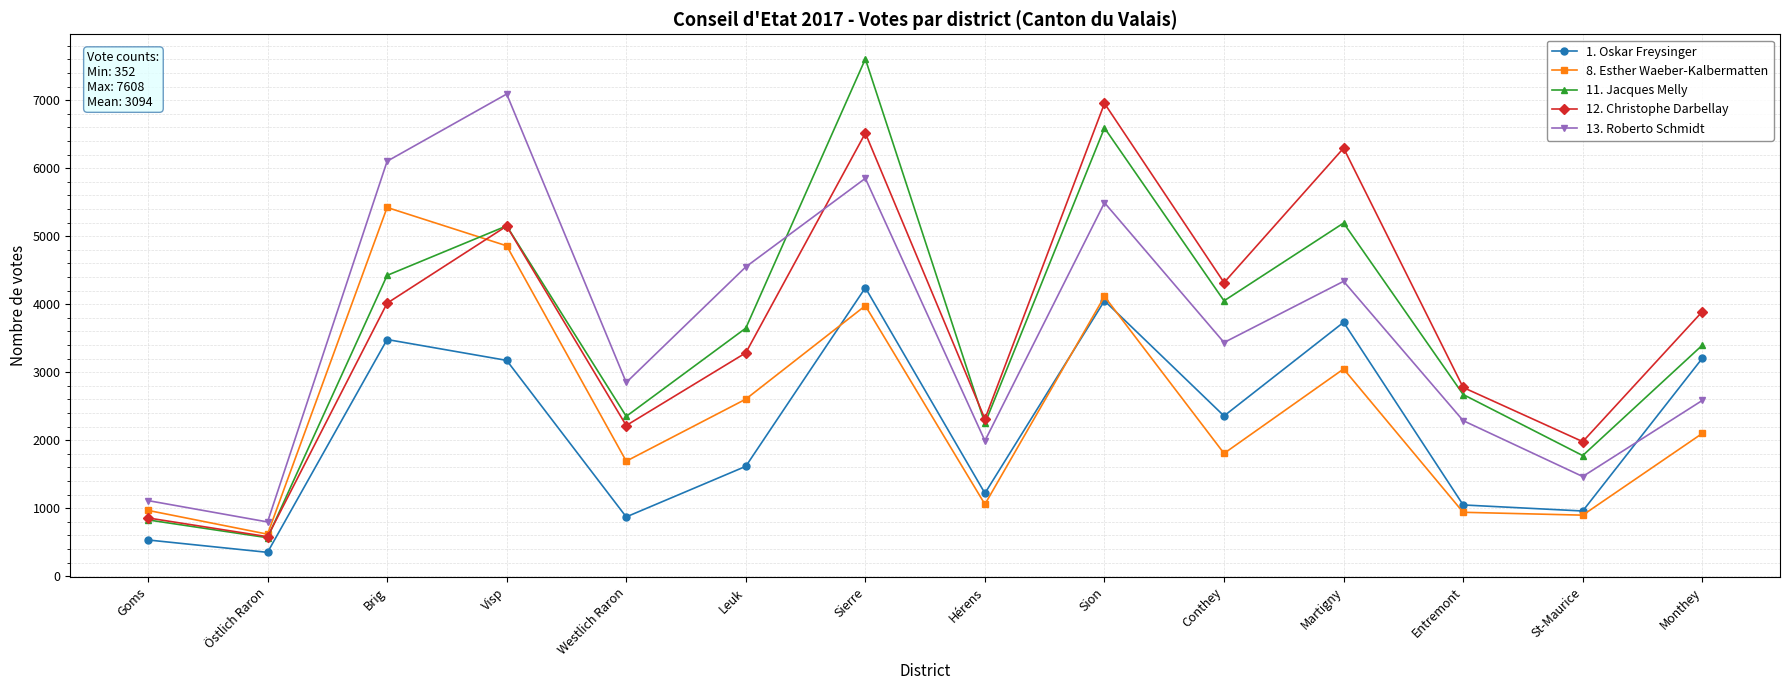

Which label corresponds to the smallest value in the chart?

Östlich Raron